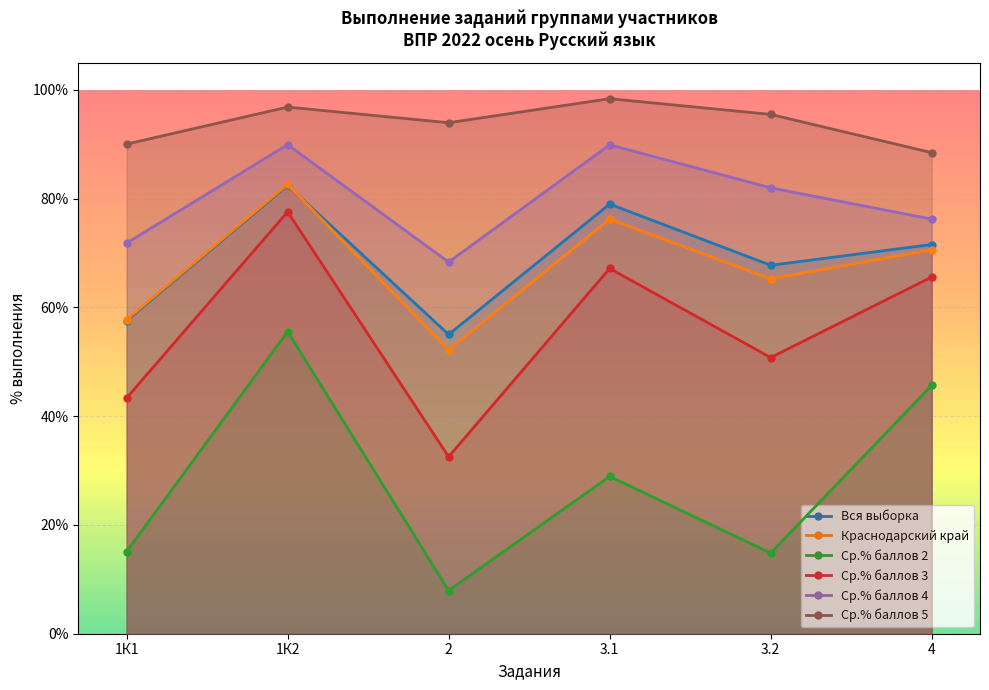

Read the Краснодарский край value at 4.

70.6